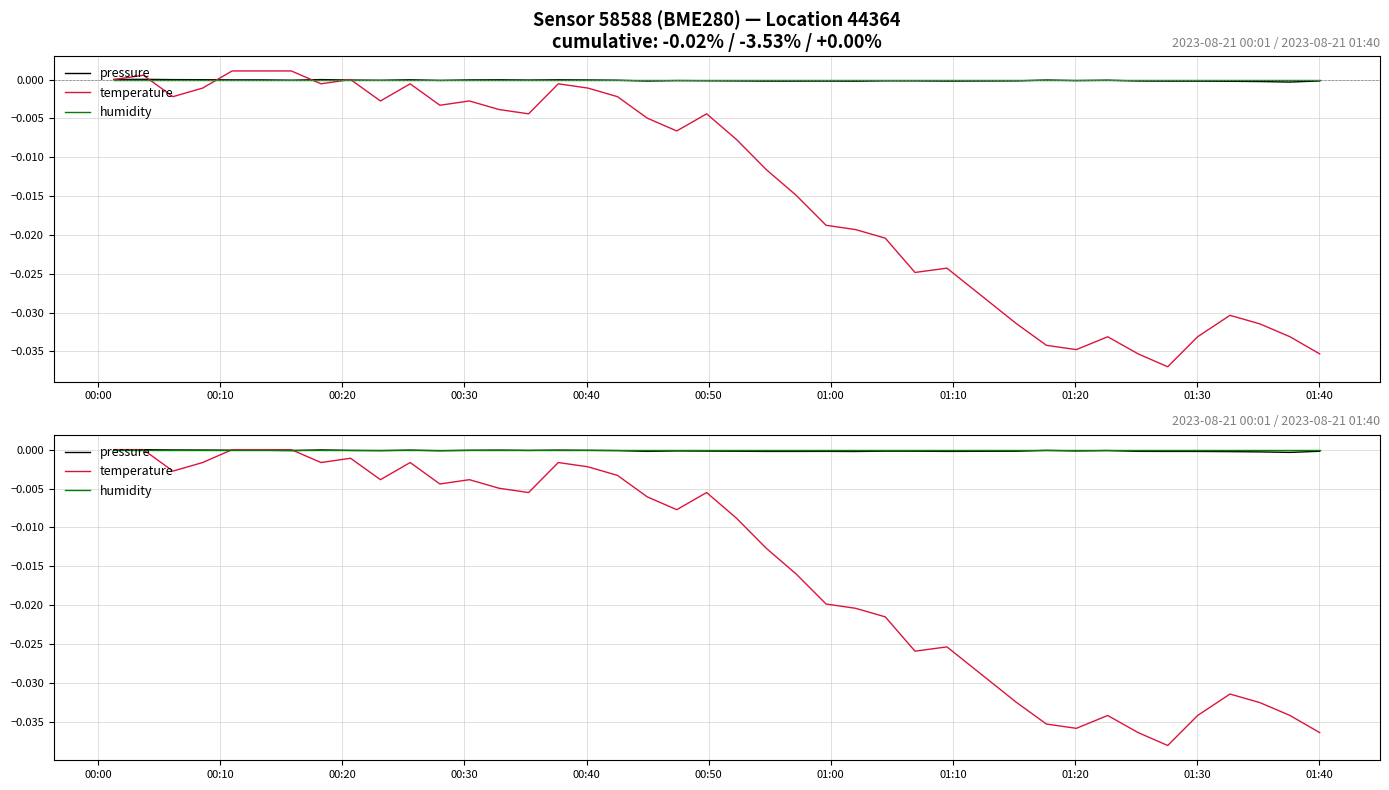

Which series has the widest spread of values?

temperature